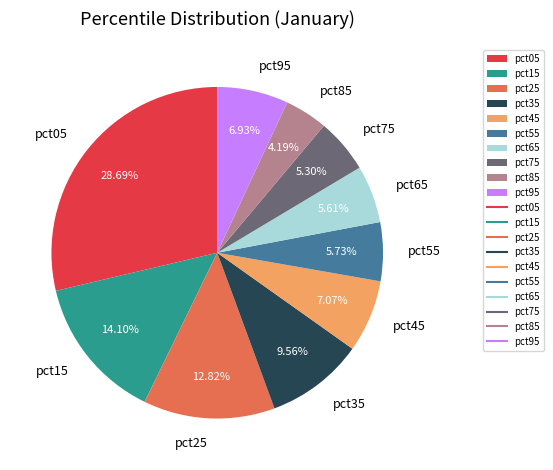

What percentage is the pct25 slice, to the nearest percent?

13%